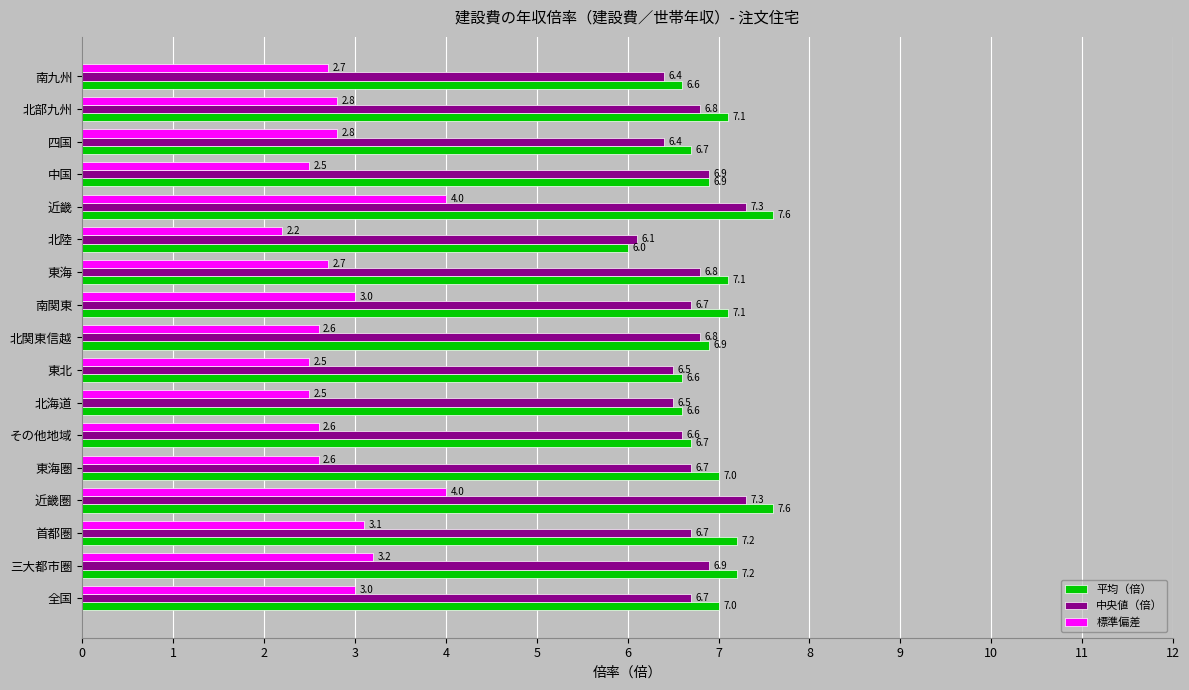

What is the maximum value for 標準偏差?

4.0